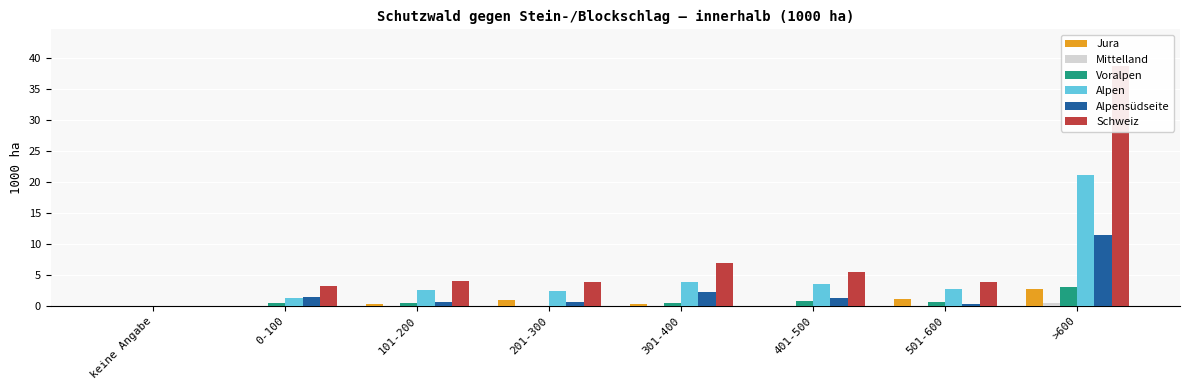

Between keine Angabe and 501-600, which is larger?

501-600